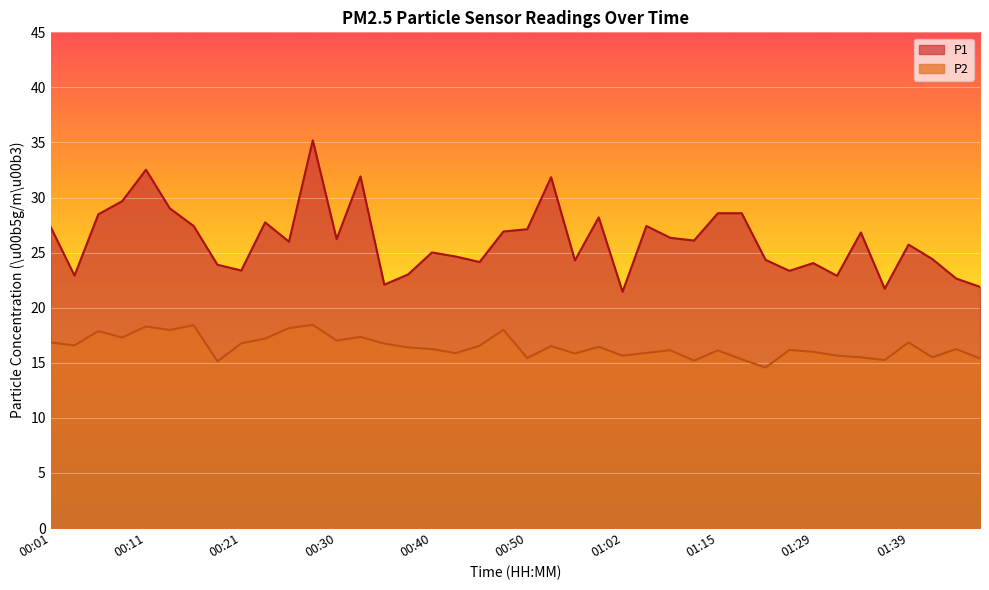

List the series in order of their overall mean, lowest first.

P2, P1